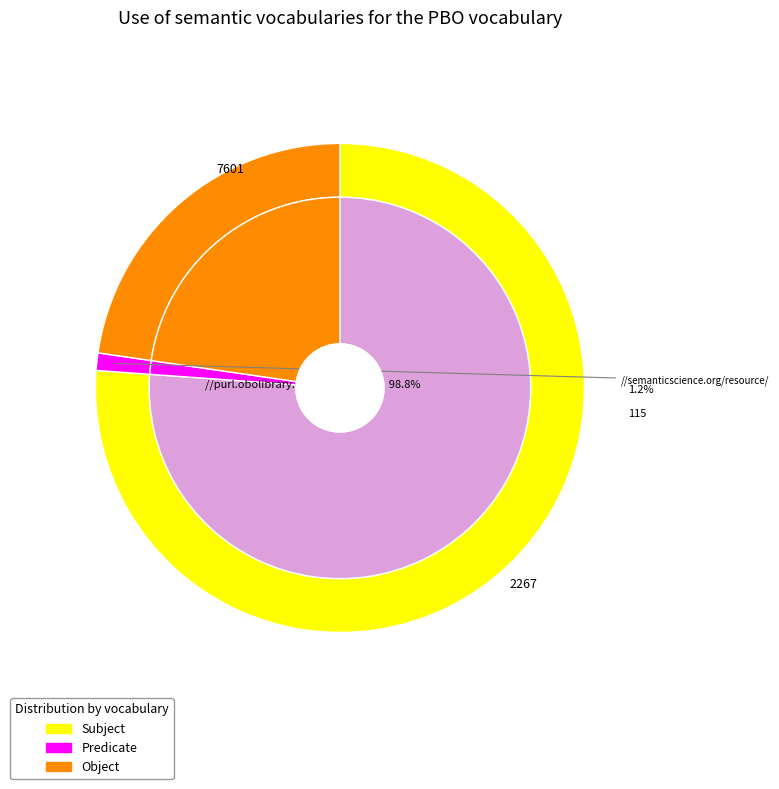

Which series has the largest range (max minus min)?

Subject